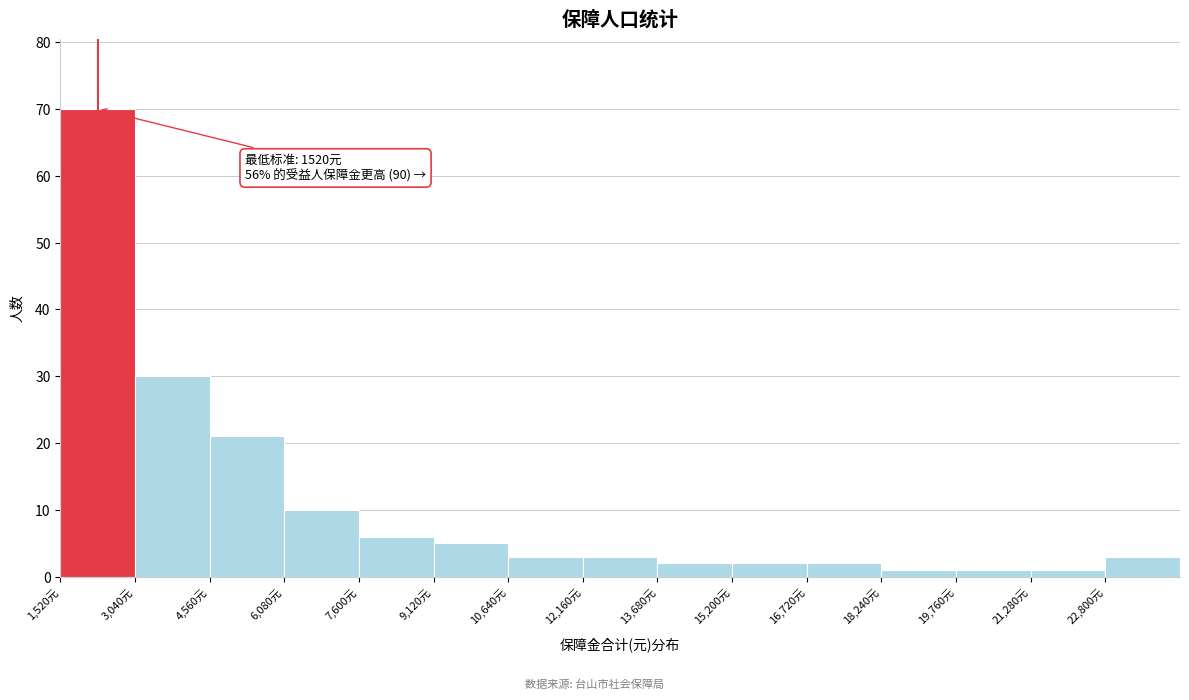

Which range on the x-axis has the tallest bar?

1520 to 3040